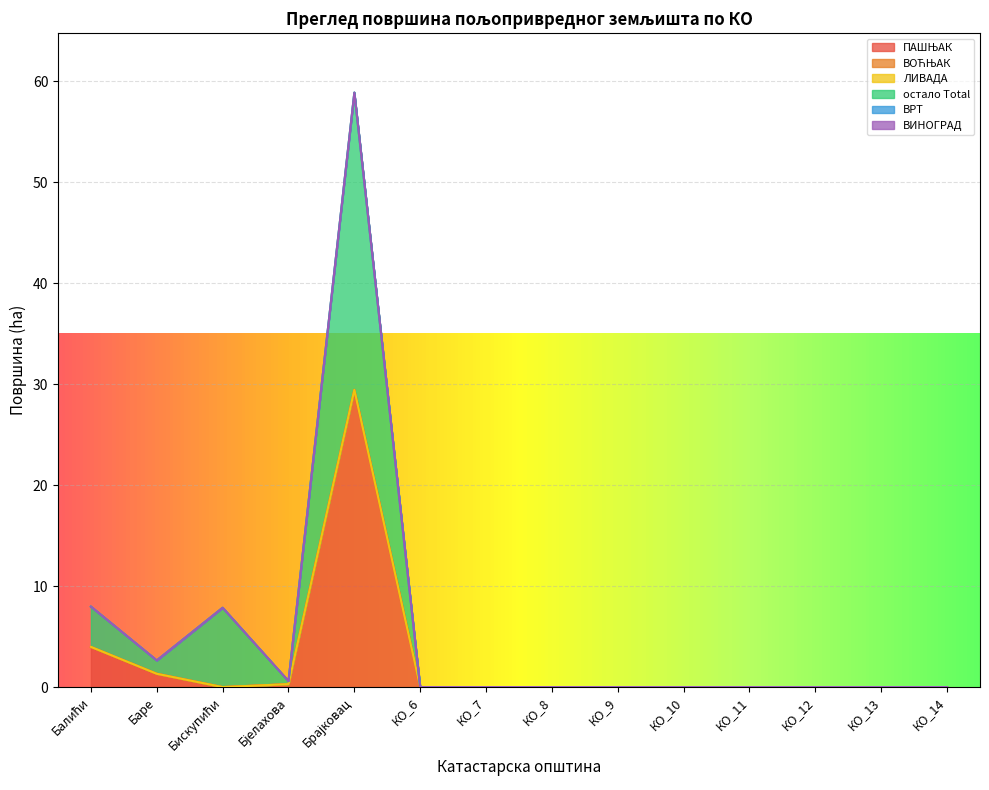

Does the chart display data point markers on the line(s)?

No